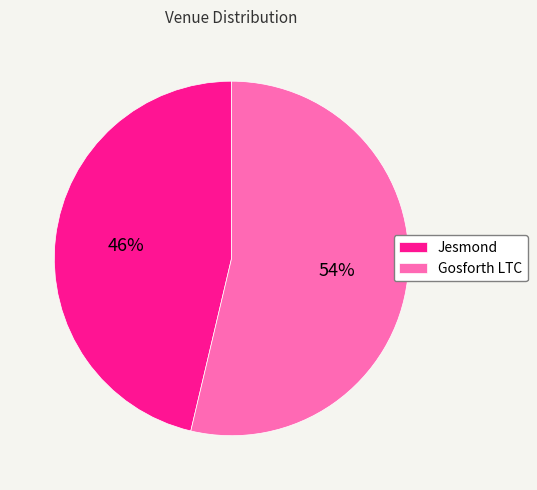

Which category has the biggest portion of the pie?

Gosforth LTC